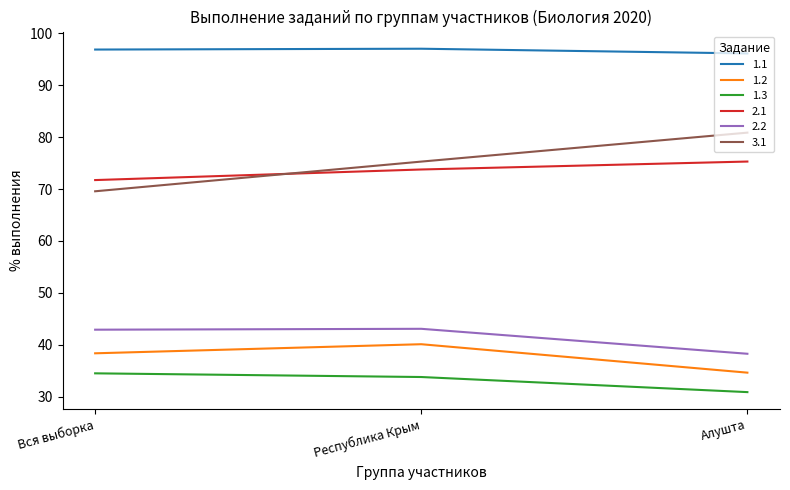

What is the total value across all series at Вся выборка?

353.9